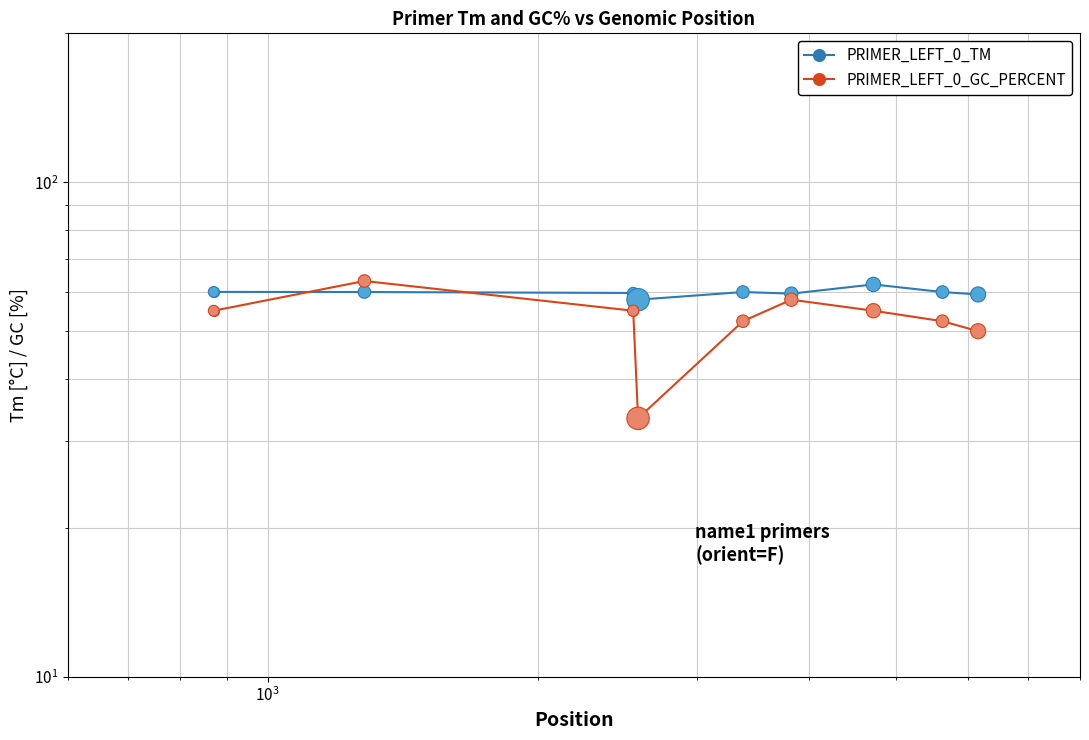

Which series reaches the minimum Y coordinate?

PRIMER_LEFT_0_GC_PERCENT